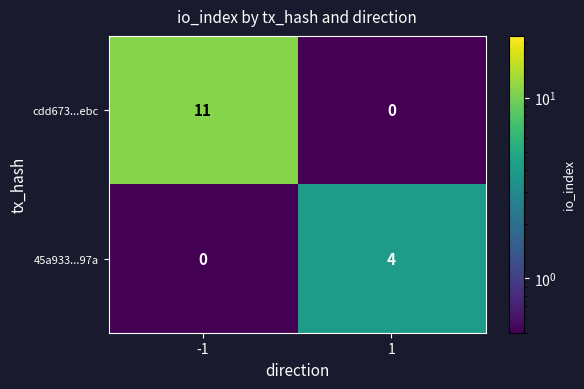

What is the highest value of the 45a933...97a series?

4